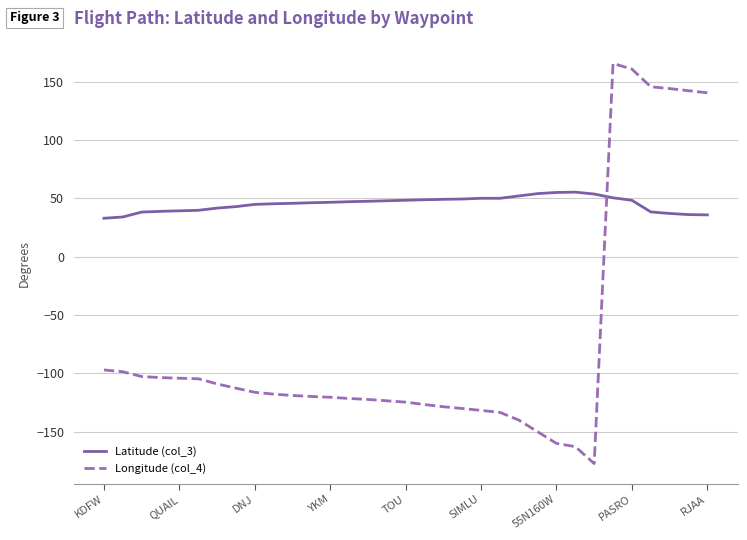

What is the difference between the maximum and minimum values in the Longitude (col_4) series?

342.8